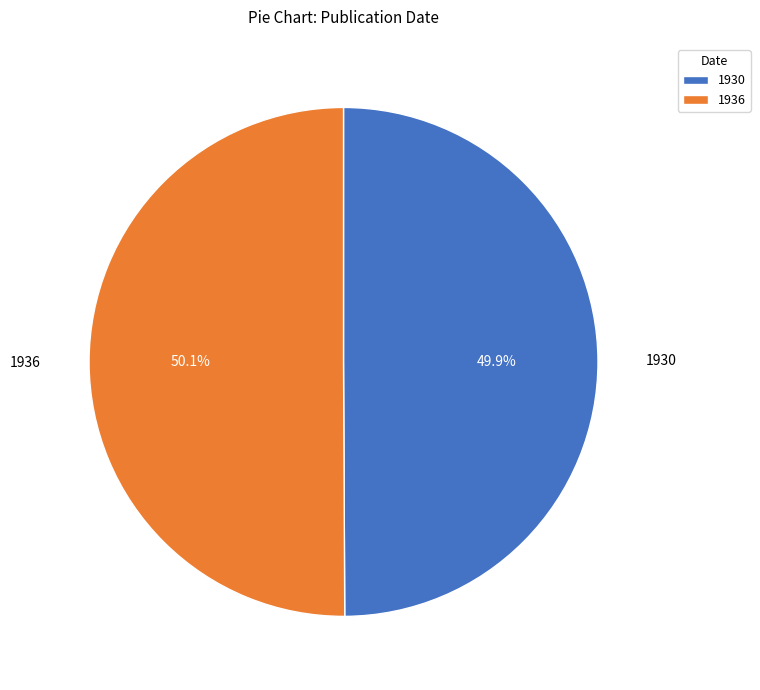

What is the total percentage of 1930 and 1936?

100.0%